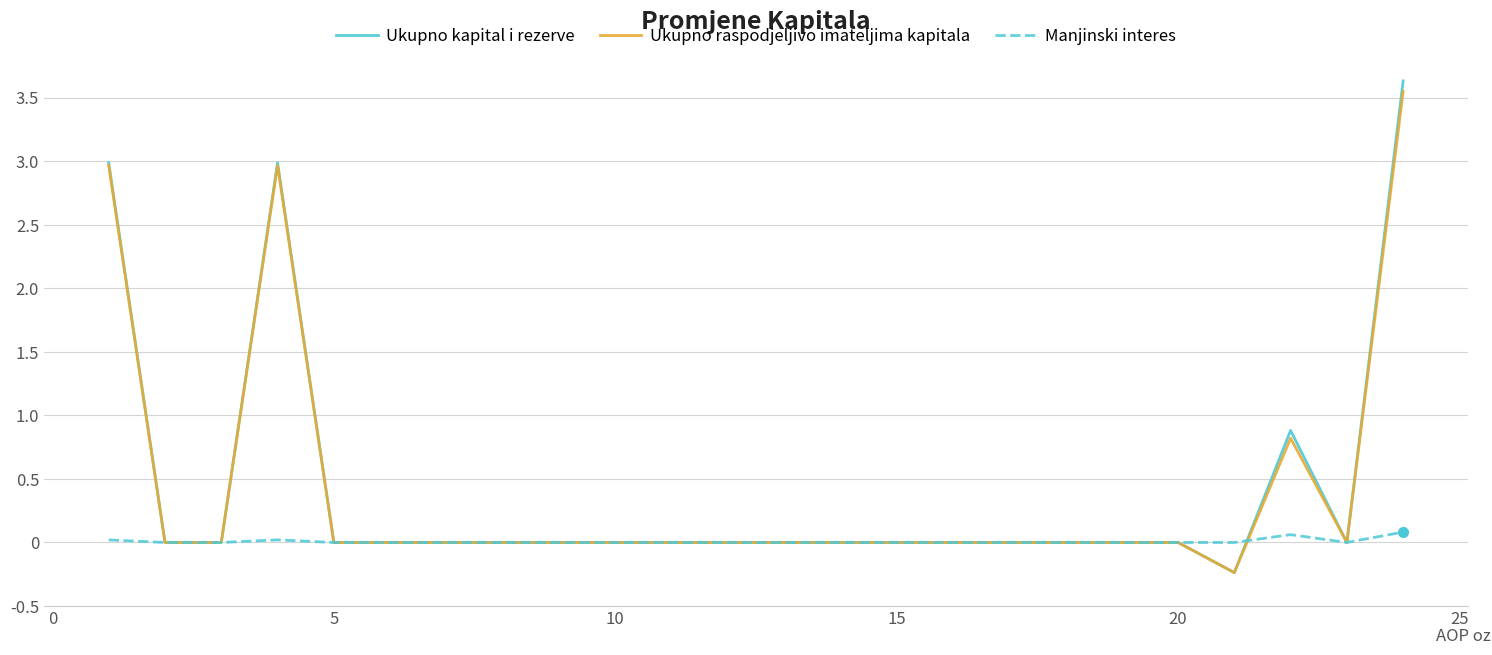

What is the maximum value shown in the chart?

3.6